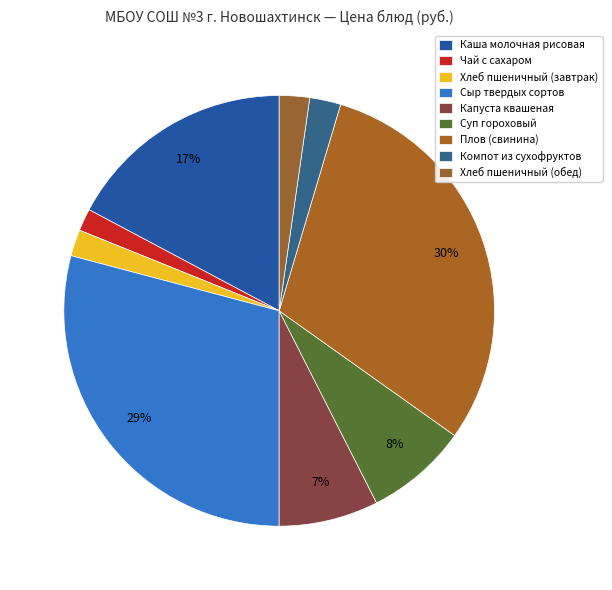

What is the change in value from Сыр твердых сортов to Капуста квашеная?

-30.3